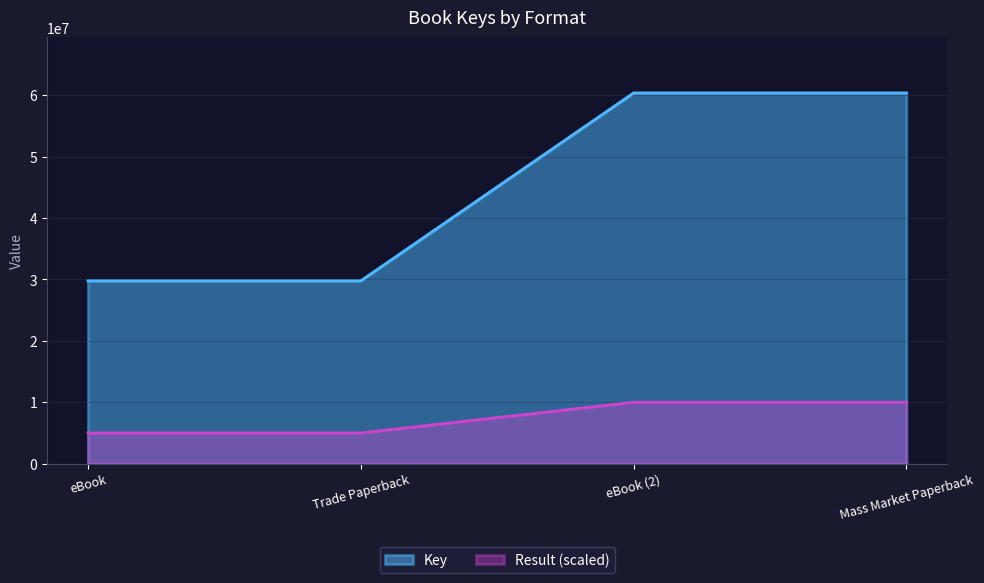

Read the Result value at Trade Paperback.

5000000